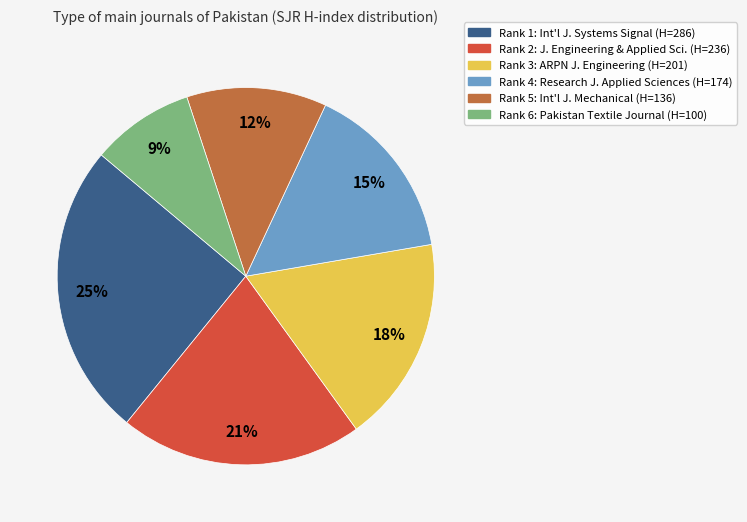

To the nearest percent, what is the average slice percentage?

17%